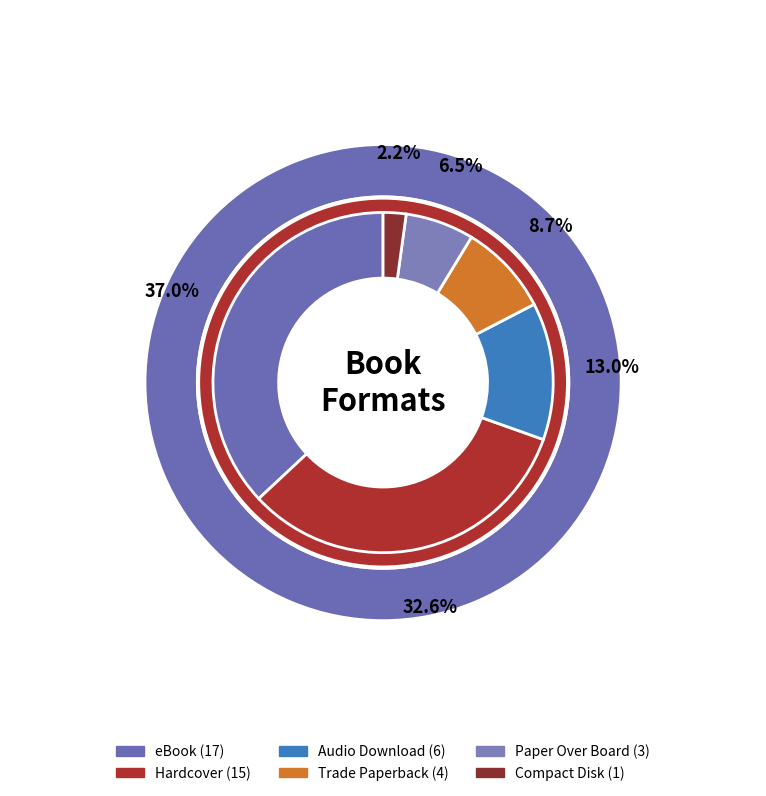

Which slice is the smallest?

Compact Disk